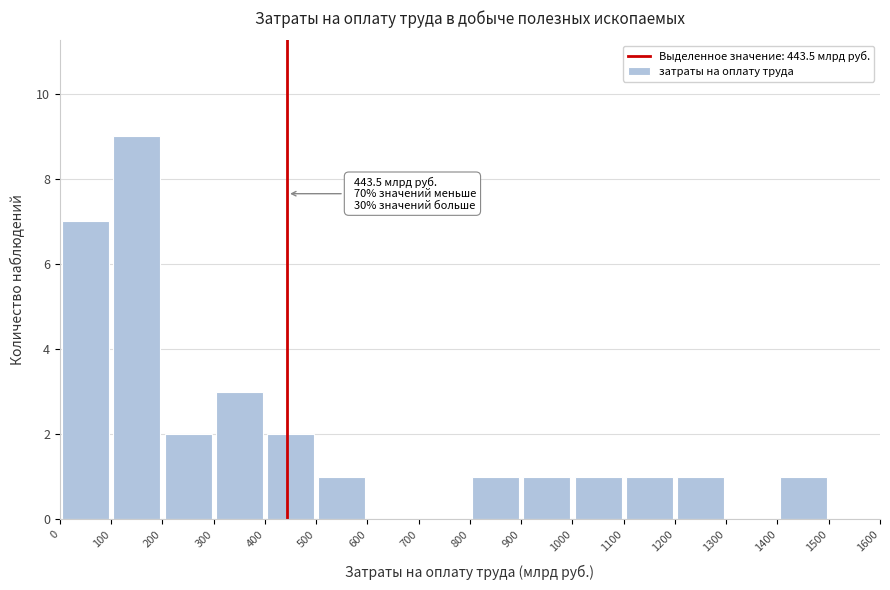

Which range on the x-axis has the tallest bar?

100 to 200